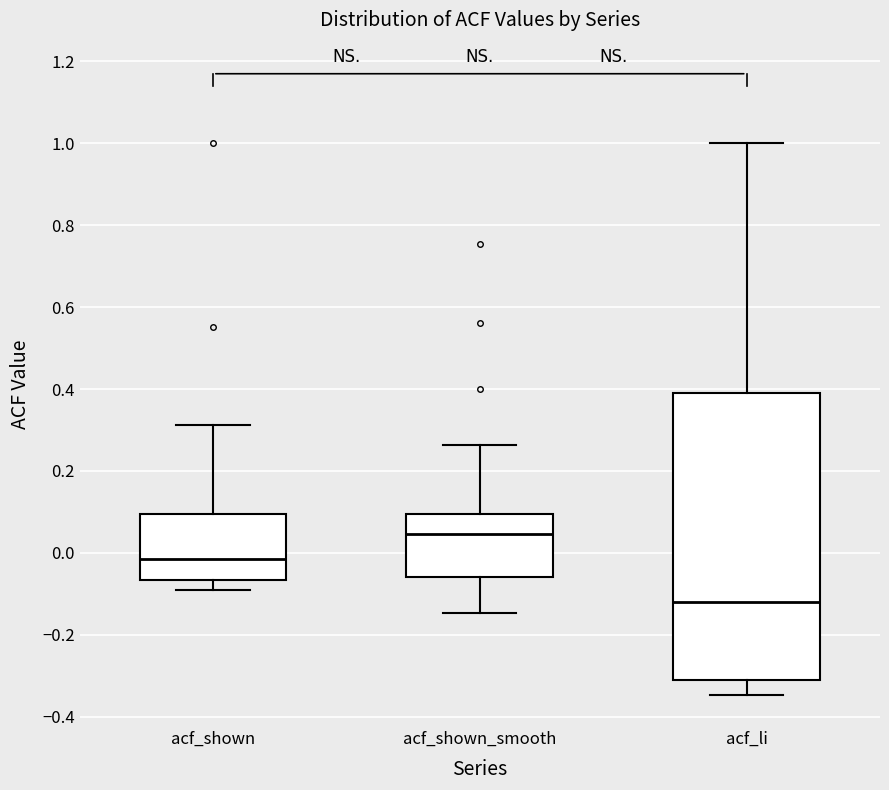

Comparing the boxes themselves (not the whiskers), which one is the tallest?

acf_li